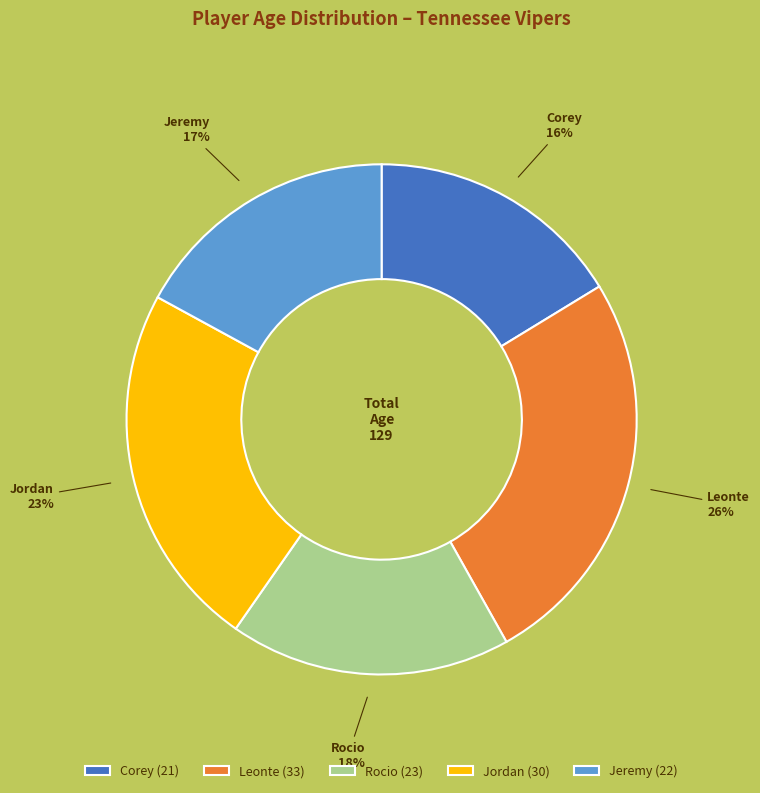

Approximately how many times larger is the value at Jordan compared to Jeremy?

1.4